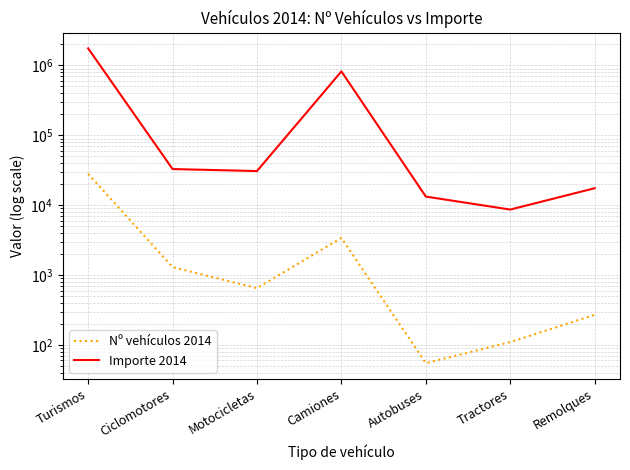

How many data points does each series have?

7